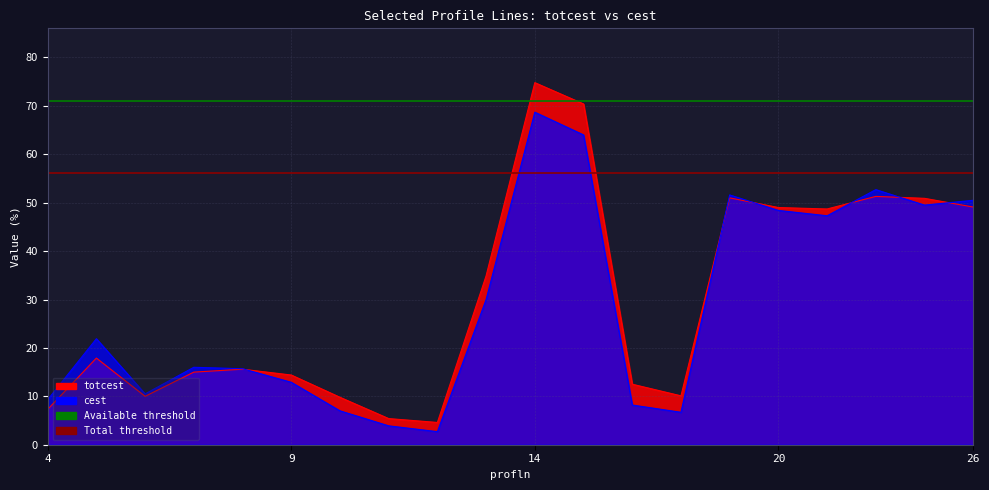

How many intersections are there between cest and totcest?

6